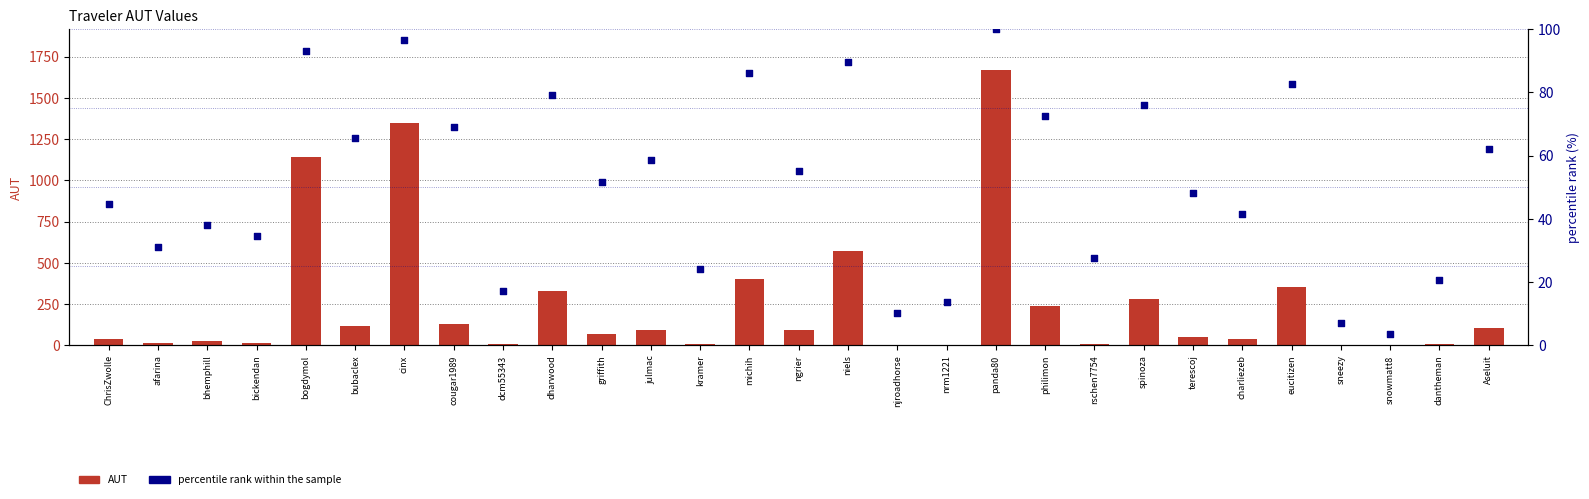

Is the value of AUT at bubaclex greater than the value of percentile rank within the sample at spinoza?

Yes